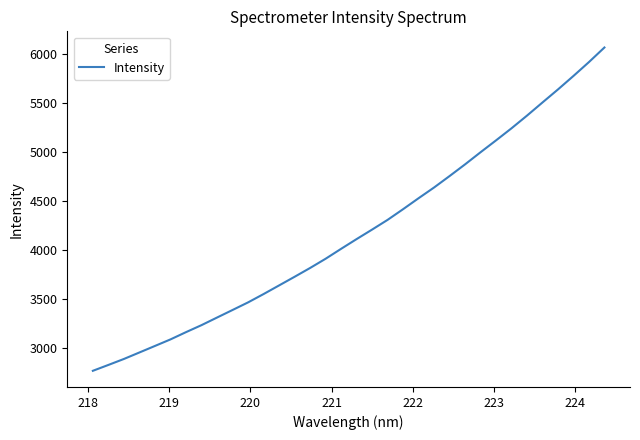

How many series are shown in this chart?

1